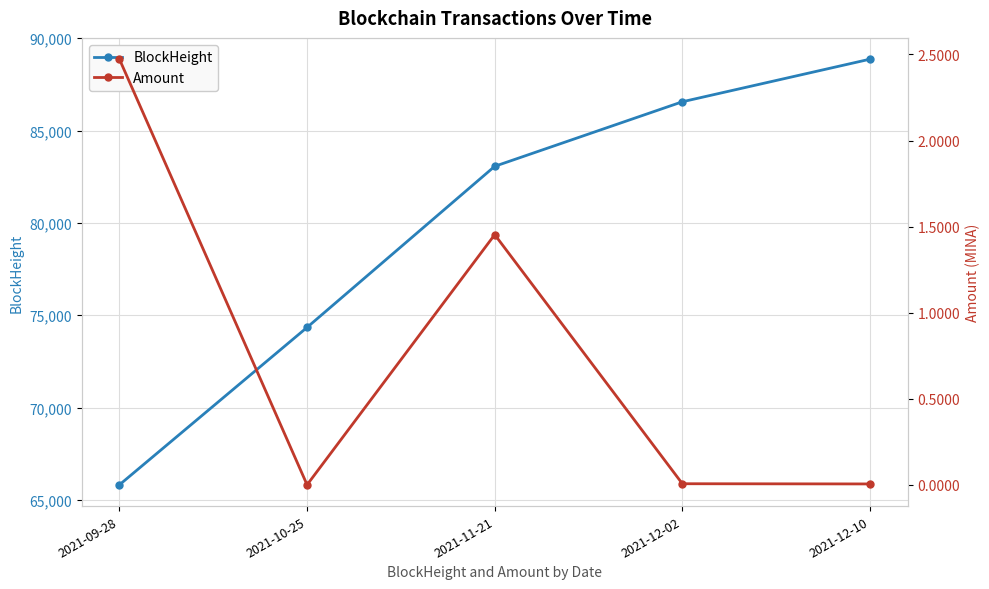

List the series in order of their overall mean, lowest first.

Amount, BlockHeight